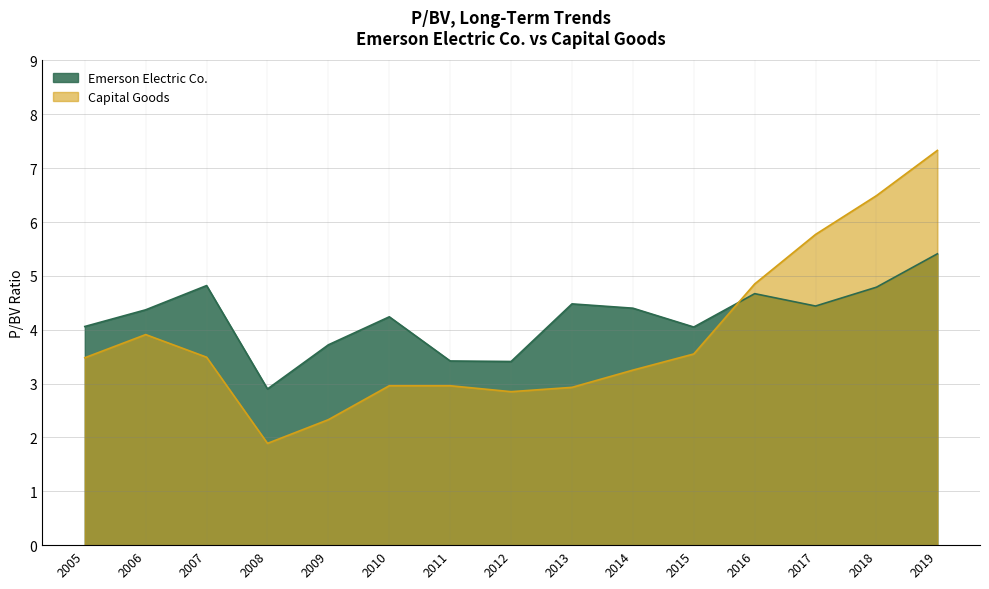

What is the maximum value shown in the chart?

7.3